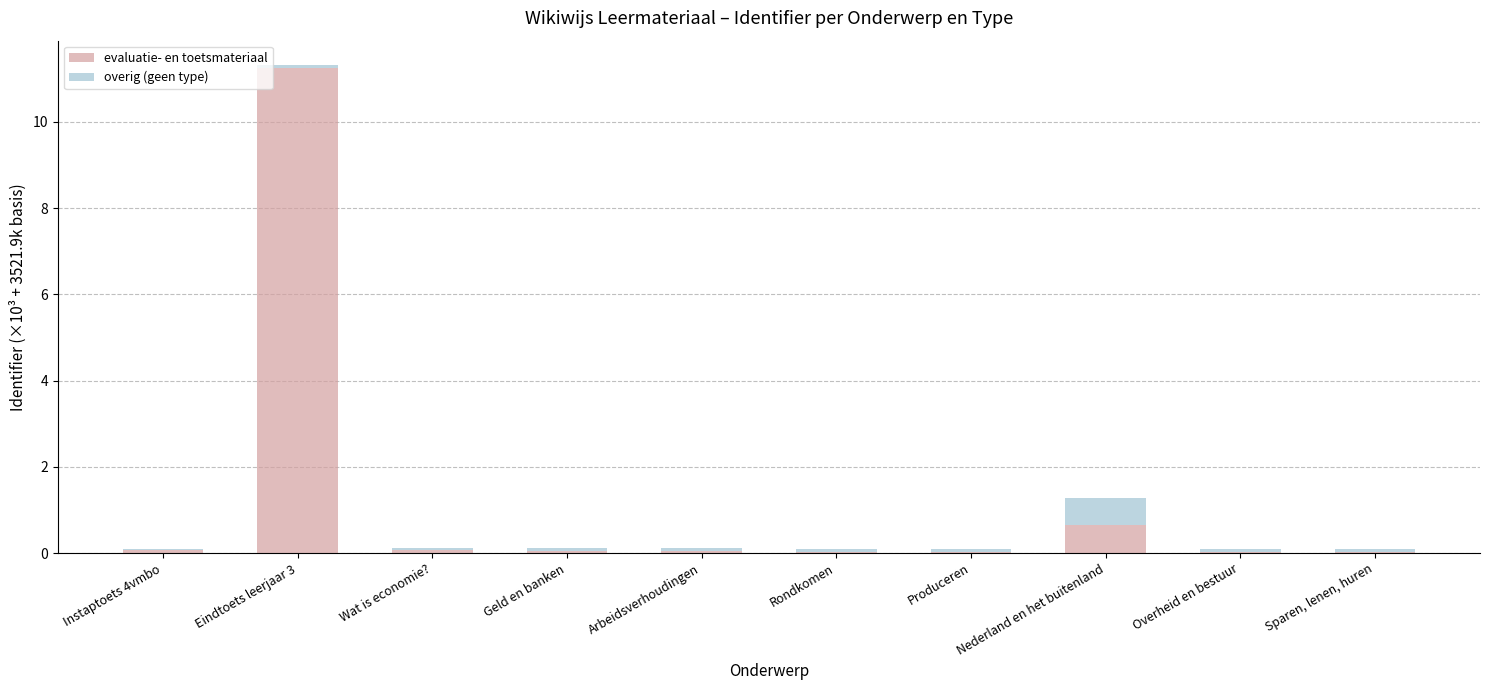

Which category has the highest value in the evaluatie- en toetsmateriaal series?

Eindtoets leerjaar 3